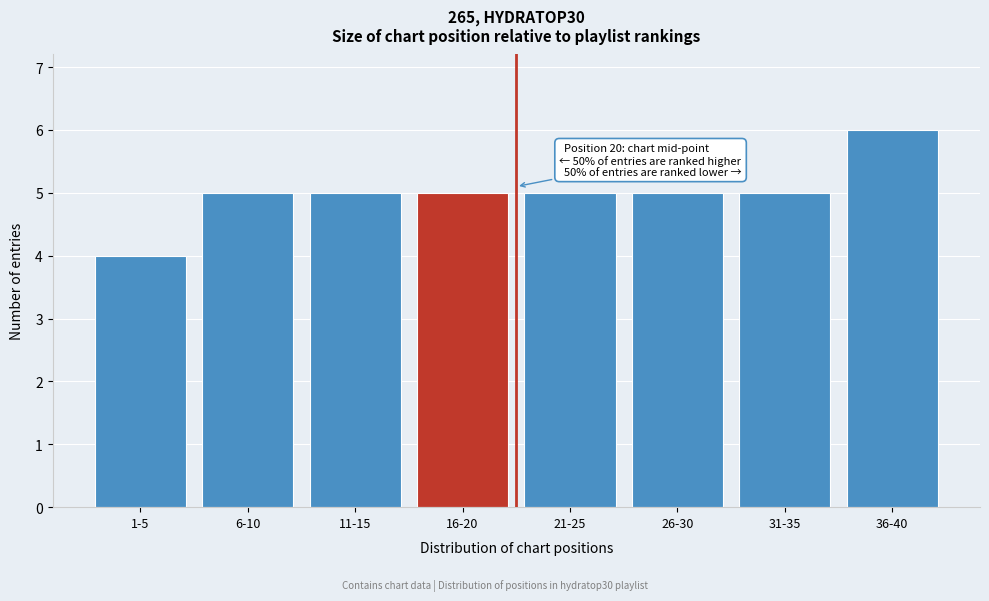

Reading right to left, extract all data points from this chart.

36-40=6	31-35=5	26-30=5	21-25=5	16-20=5	11-15=5	6-10=5	1-5=4